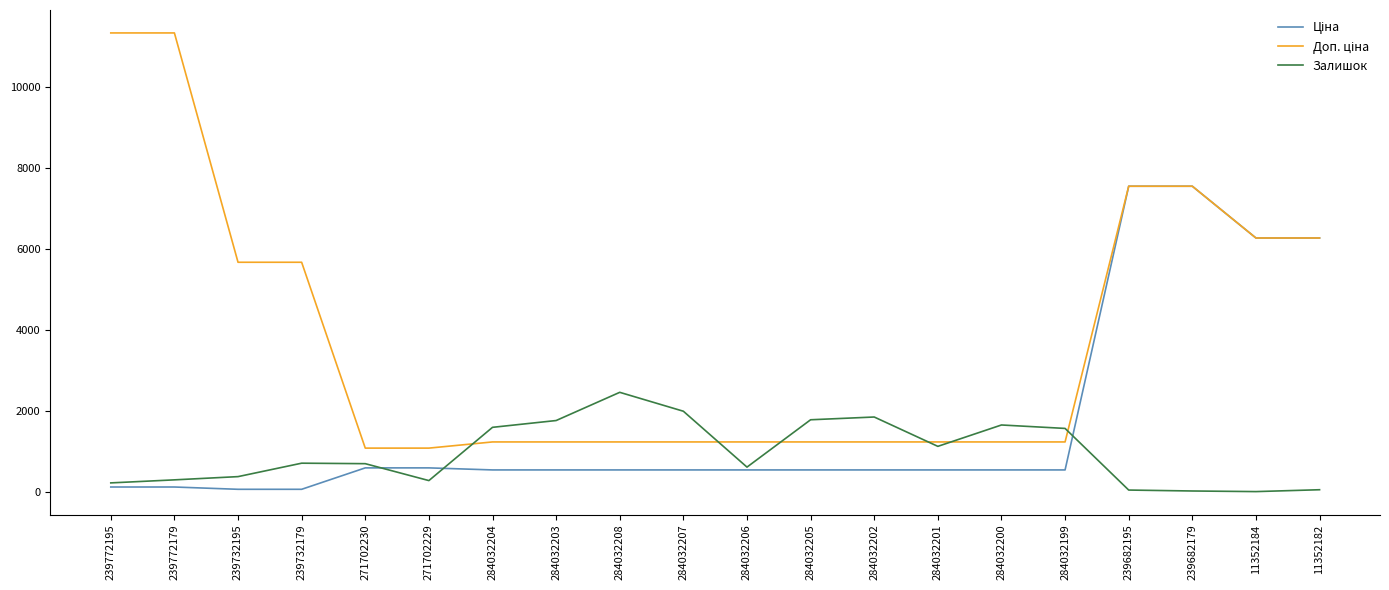

What is the maximum value shown in the chart?

11334.0